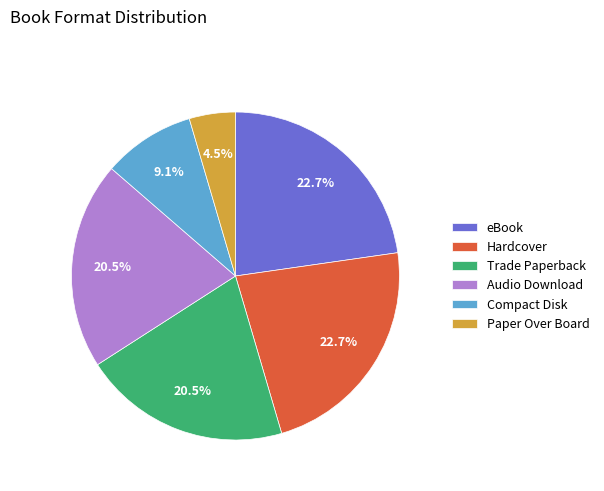

Does Trade Paperback account for over 50% of the chart?

No